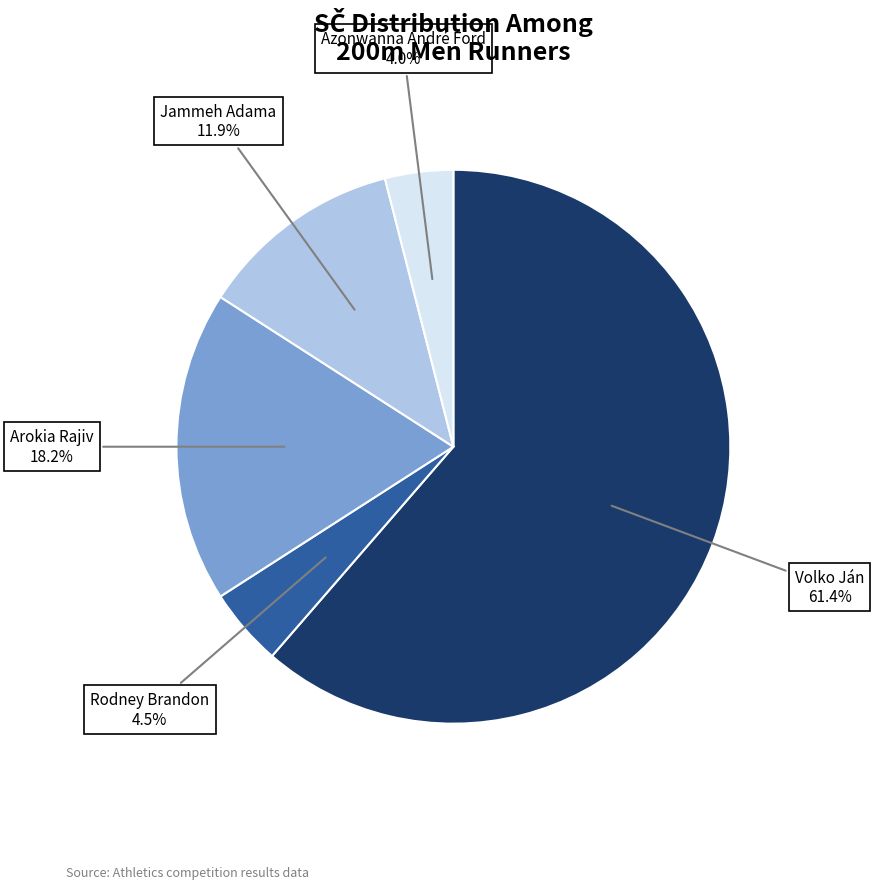

Which slice is the smallest?

Azonwanna André Ford